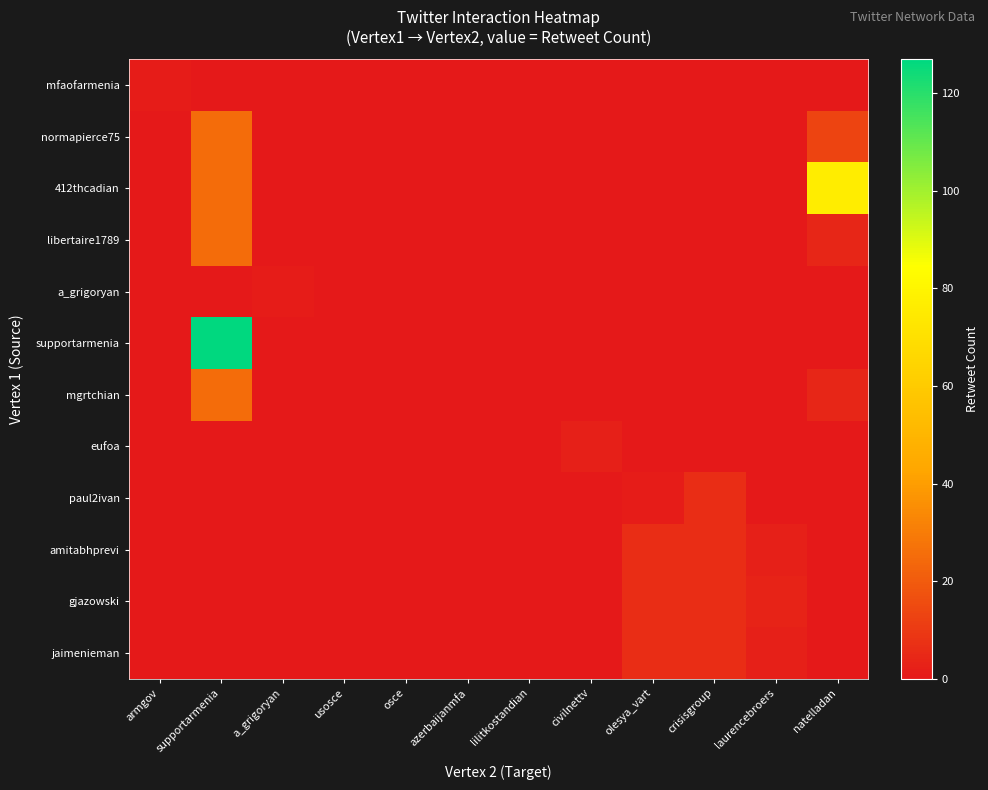

At which category does the chart reach its peak across all series?

supportarmenia